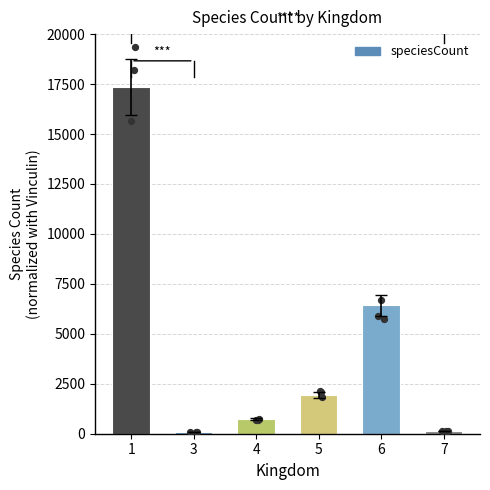

What is the ratio of the value at 7 to the value at 5?

0.1